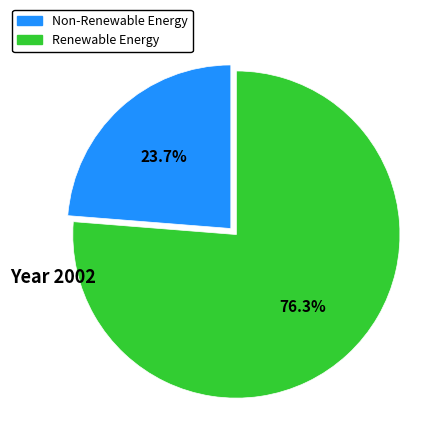

Does any single category account for the majority?

Yes